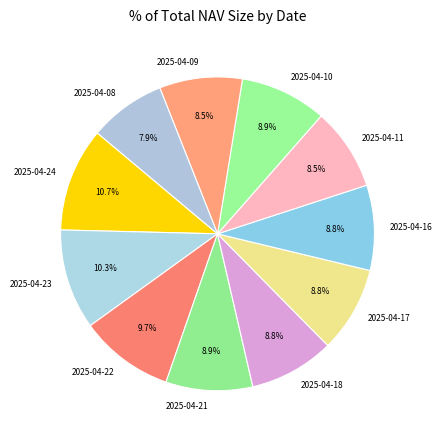

To the nearest percent, what is the combined percentage of 2025-04-09 and 2025-04-16?

17%